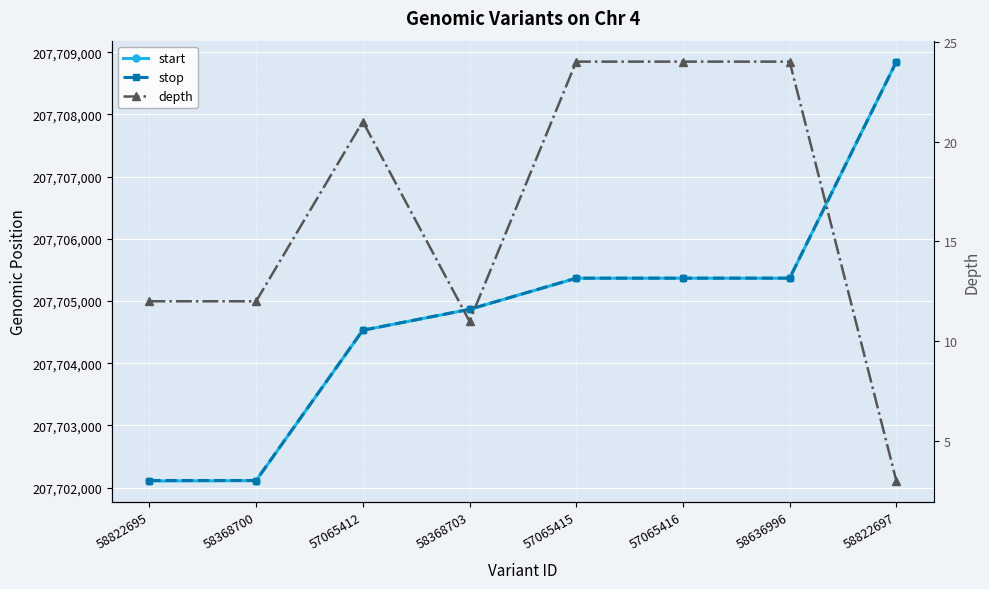

What is the label of the 7th point from the left?

58636996